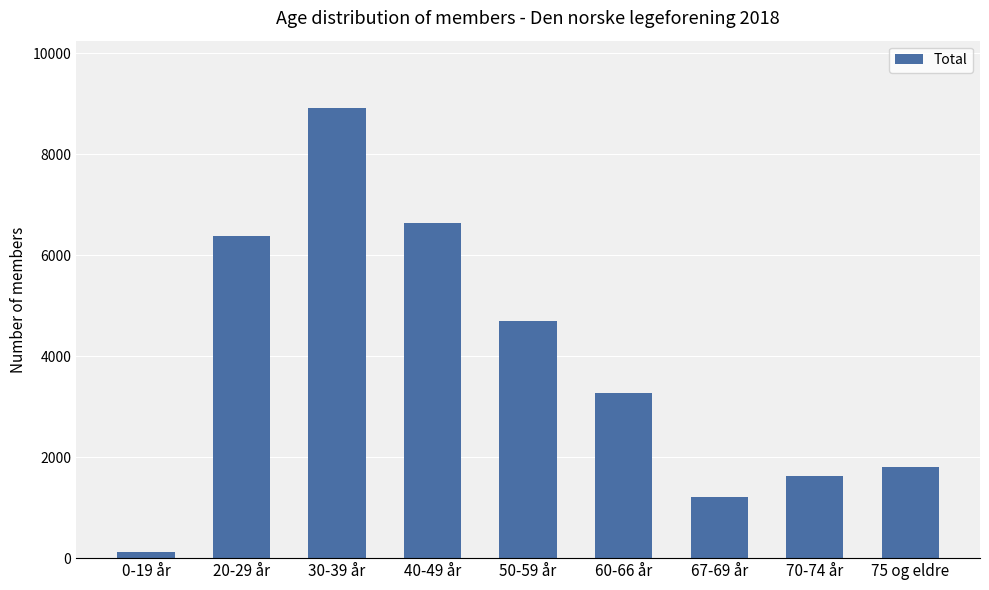

Rank the categories by value from lowest to highest.

0-19 år, 67-69 år, 70-74 år, 75 og eldre, 60-66 år, 50-59 år, 20-29 år, 40-49 år, 30-39 år